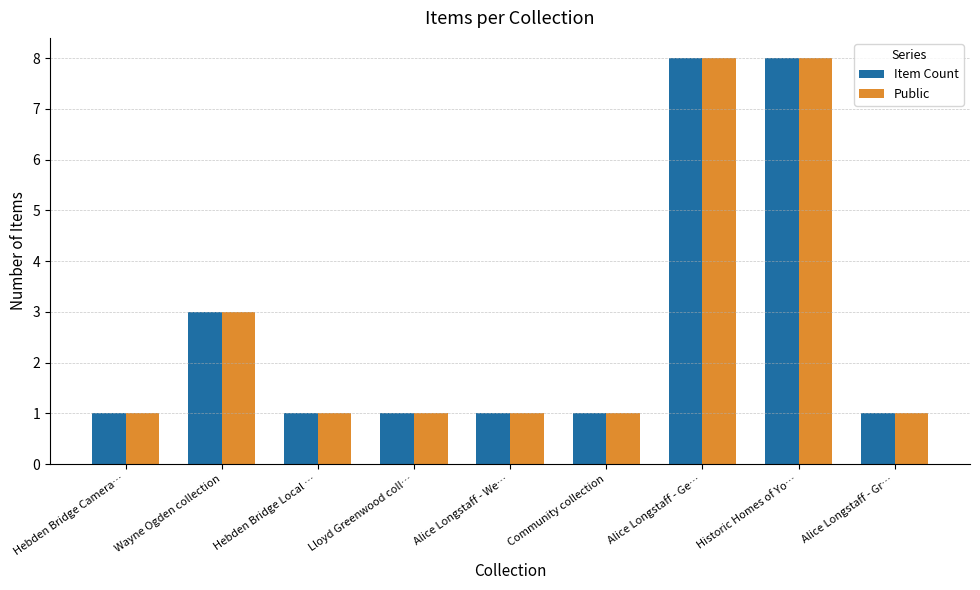

What are all the series names shown in the legend?

Item Count, Public